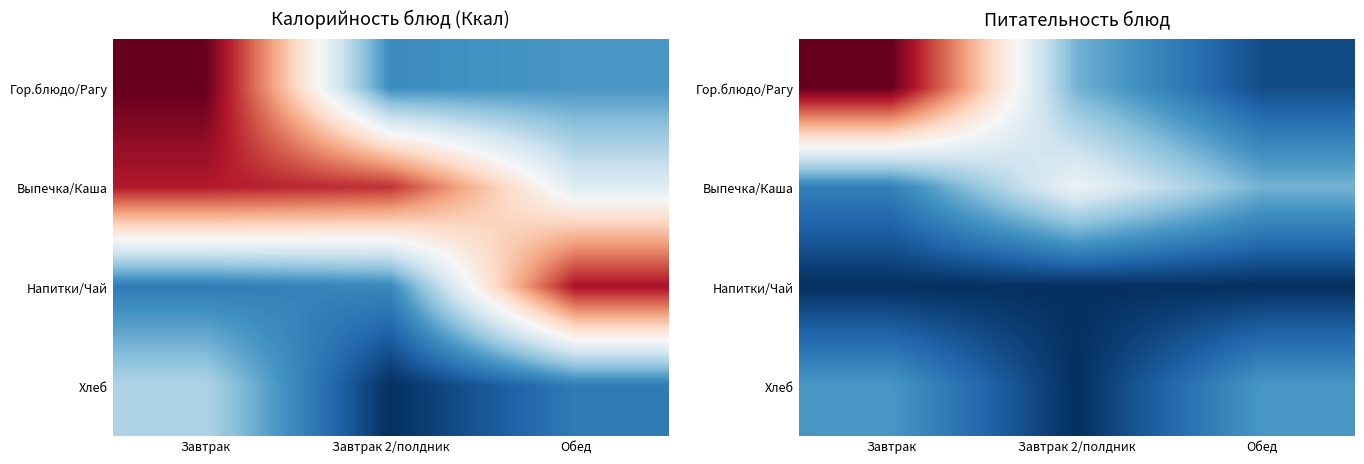

The value of Хлеб at Завтрак is 2. True or false?

False